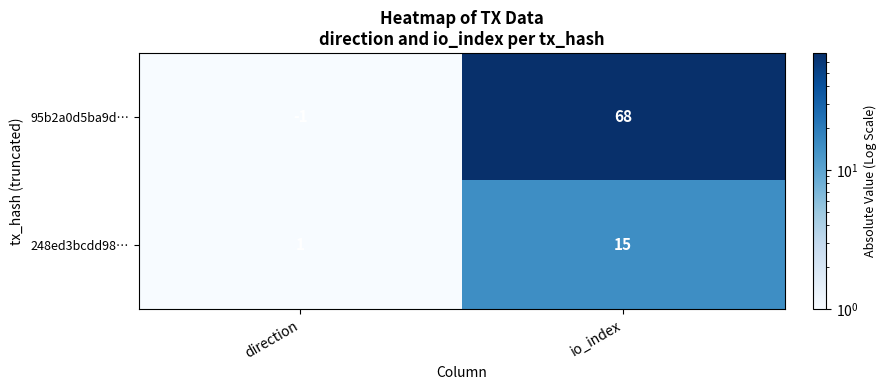

What is the difference between the highest and lowest values at io_index?

53